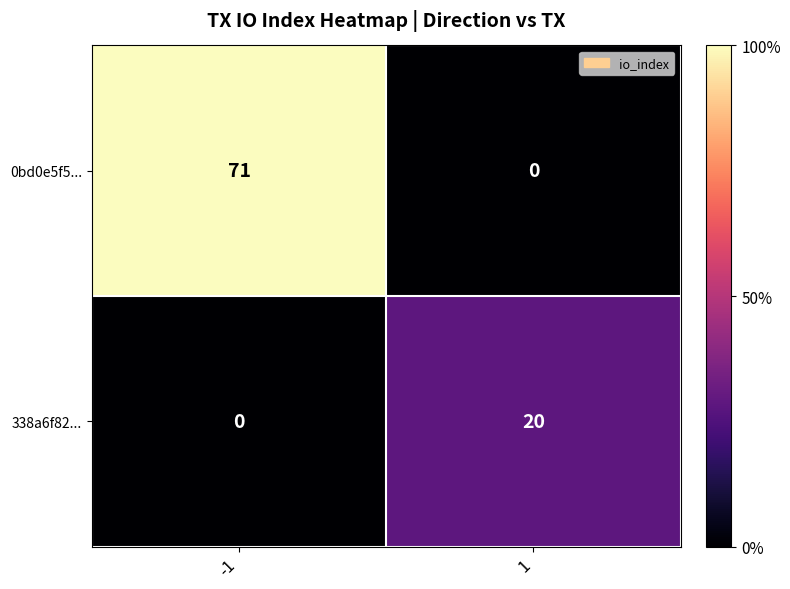

The value of 338a6f82... at -1 is -12. True or false?

False